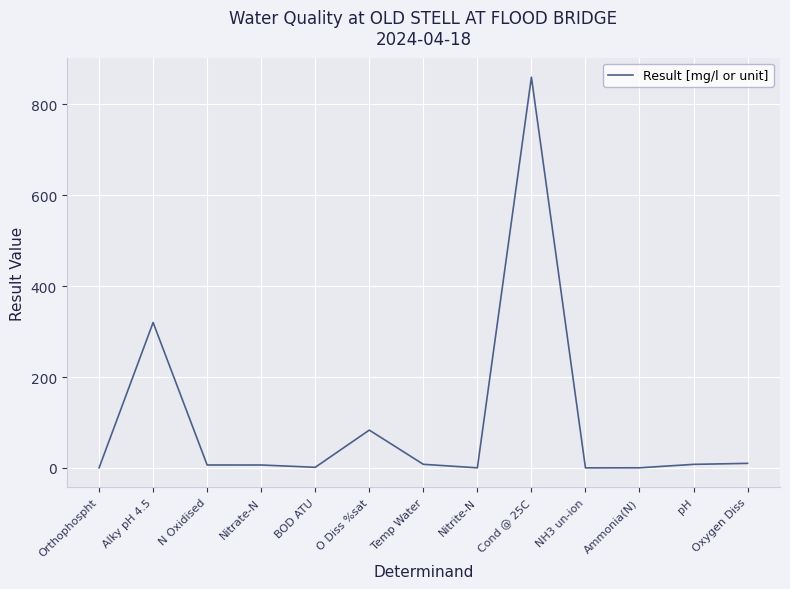

What is the difference between the maximum and minimum values?

860.0